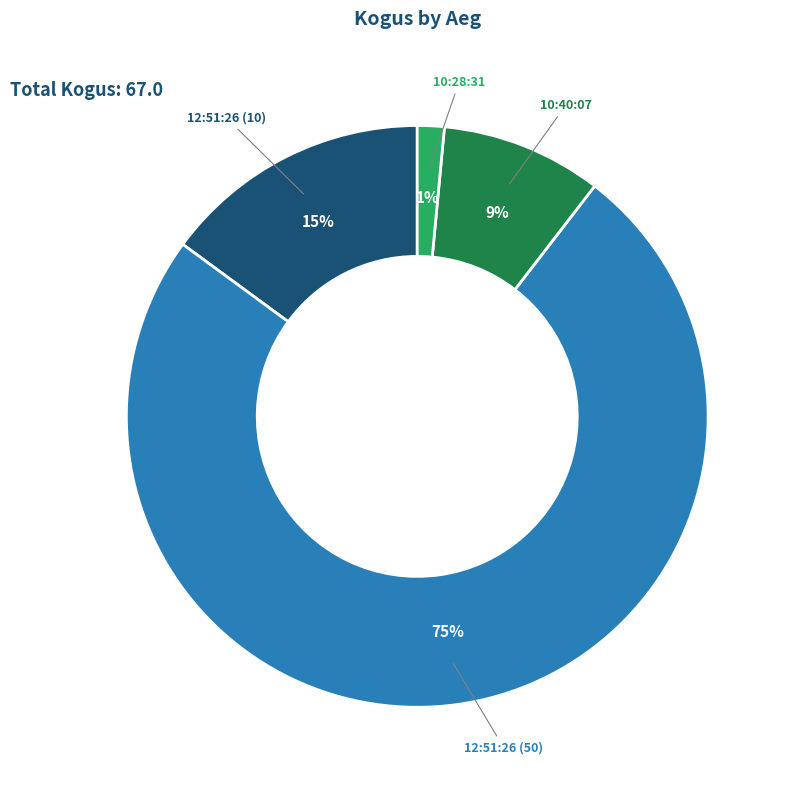

Is there a majority slice in this chart?

Yes